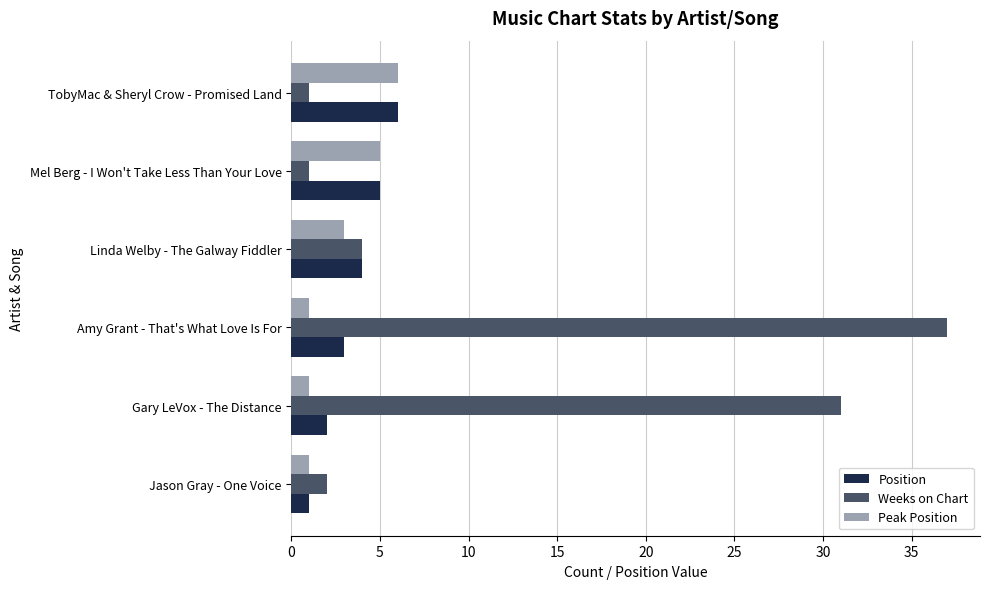

List the labels in order of Position value, largest first.

TobyMac & Sheryl Crow - Promised Land, Mel Berg - I Won't Take Less Than Your Love, Linda Welby - The Galway Fiddler, Amy Grant - That's What Love Is For, Gary LeVox - The Distance, Jason Gray - One Voice